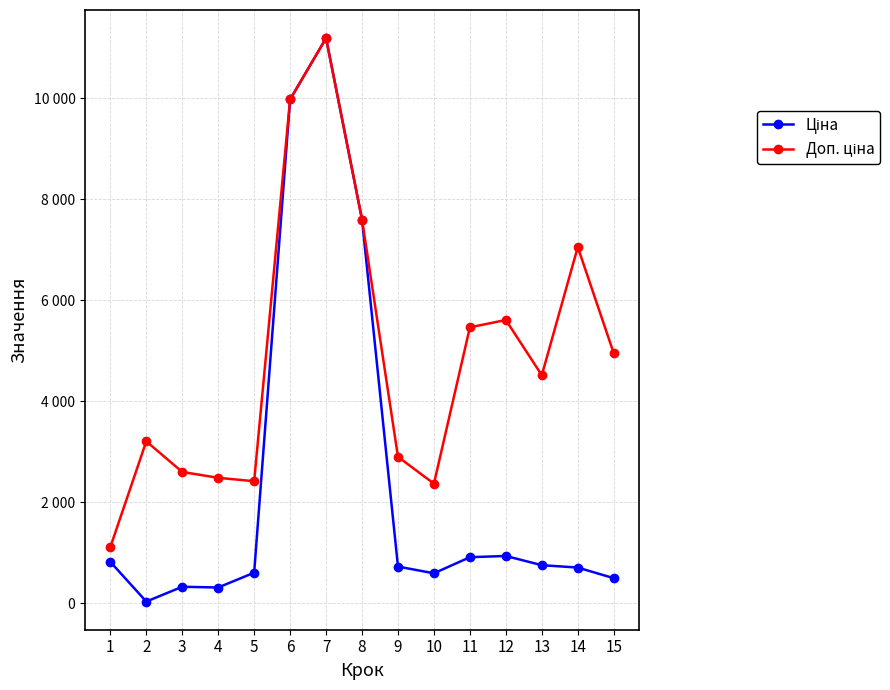

Is this an area chart (filled region under the line)?

No